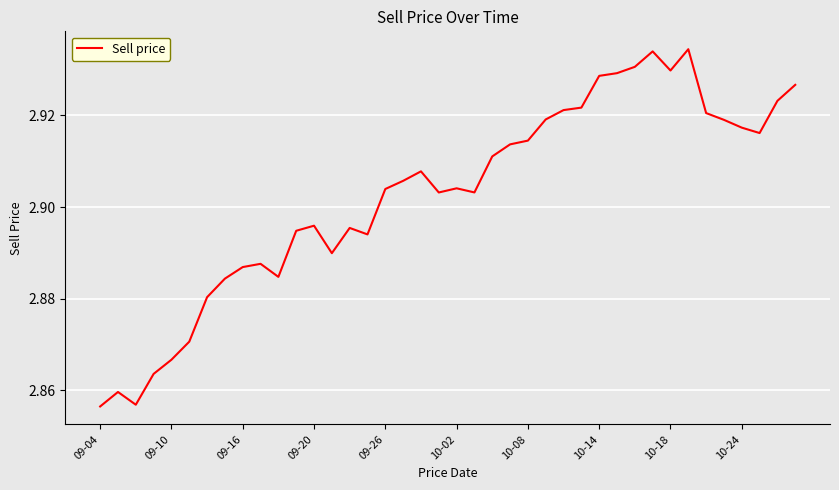

The value at 09-10 is 3.8. True or false?

False